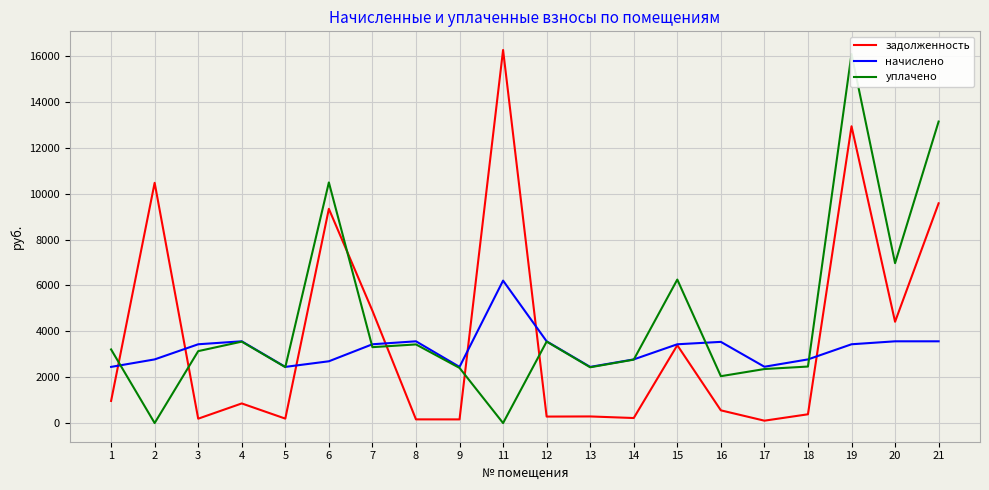

Does the chart display data point markers on the line(s)?

No